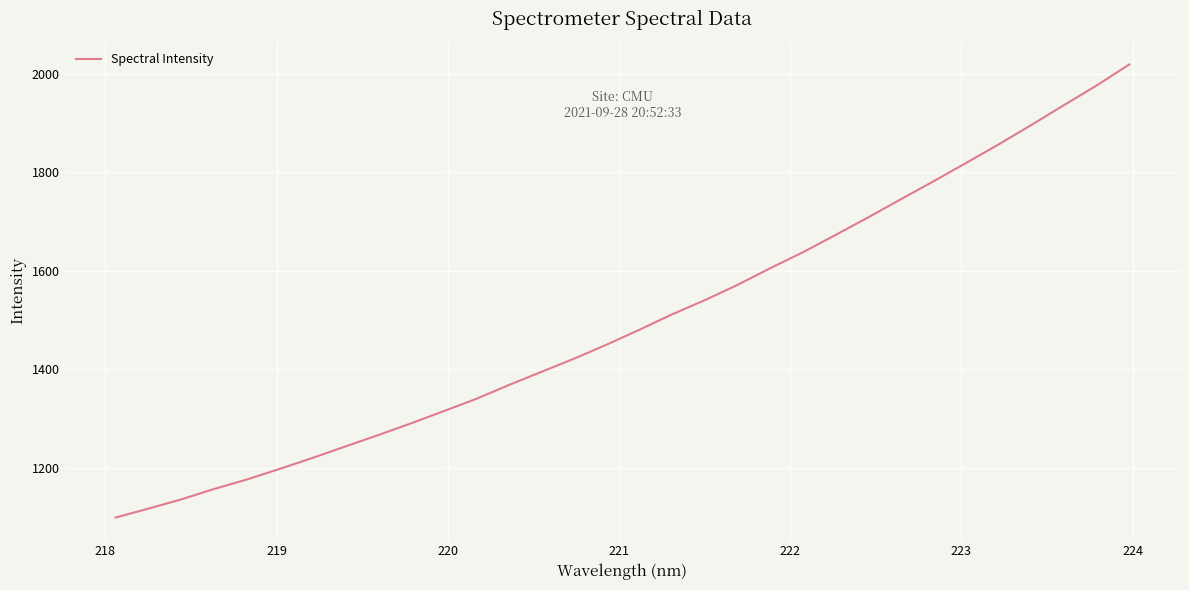

What is the difference between the second highest and second lowest values?

859.2